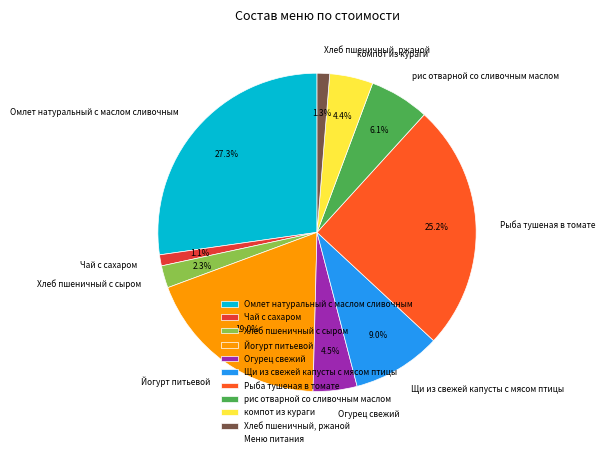

To the nearest percent, what is the difference between the Хлеб пшеничный с сыром and рис отварной со сливочным маслом slice percentages?

4%